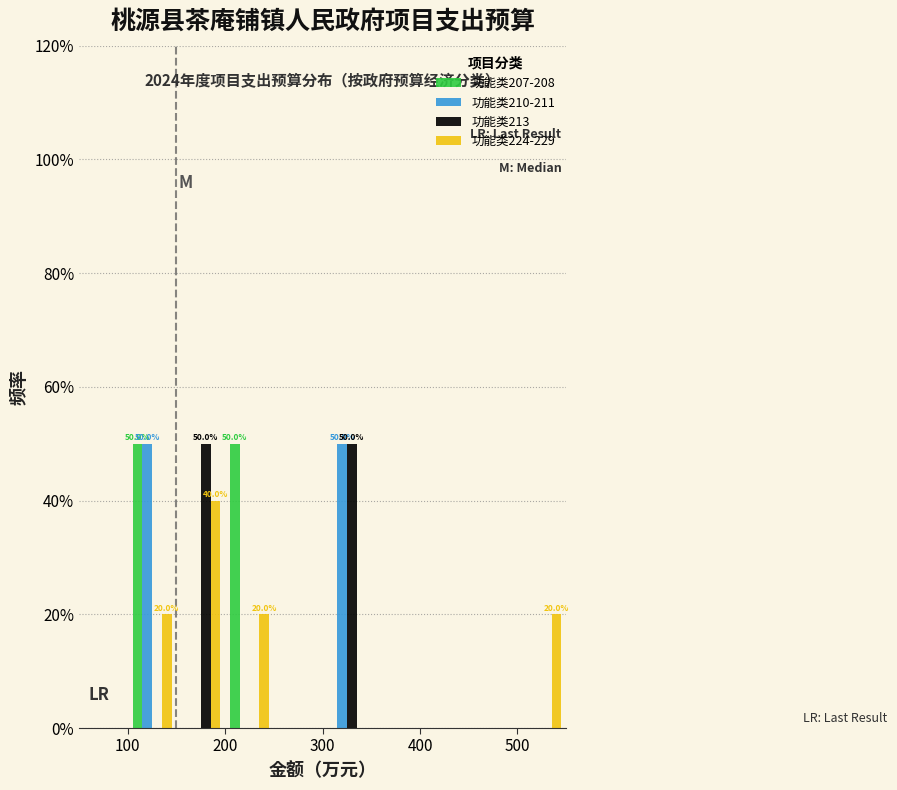

In the 功能类224-229 series, which range on the x-axis has the tallest bar?

150 to 200